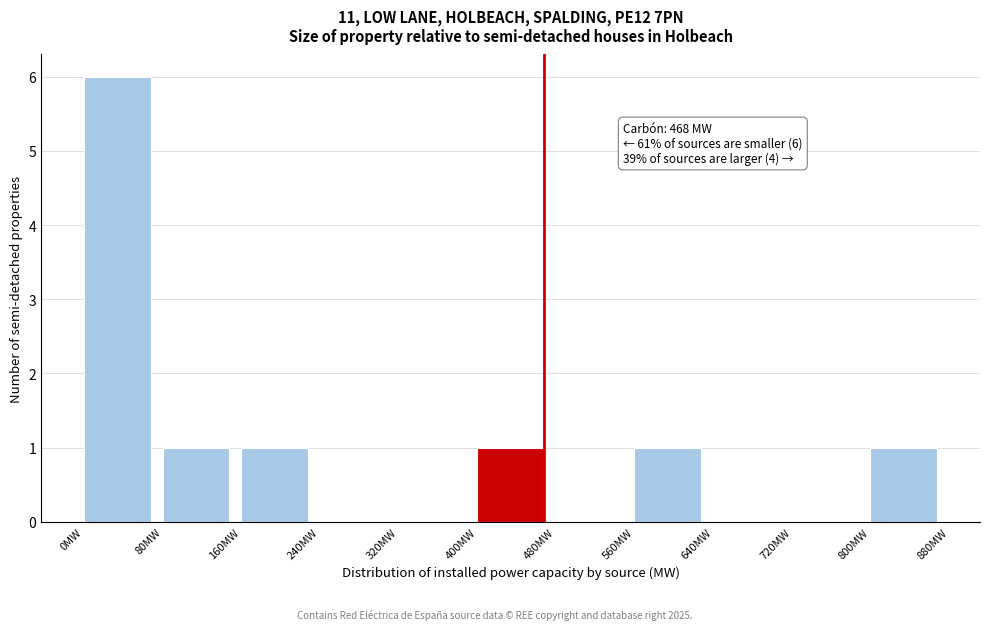

Over which range of the x-axis is the bar tallest?

0 to 80